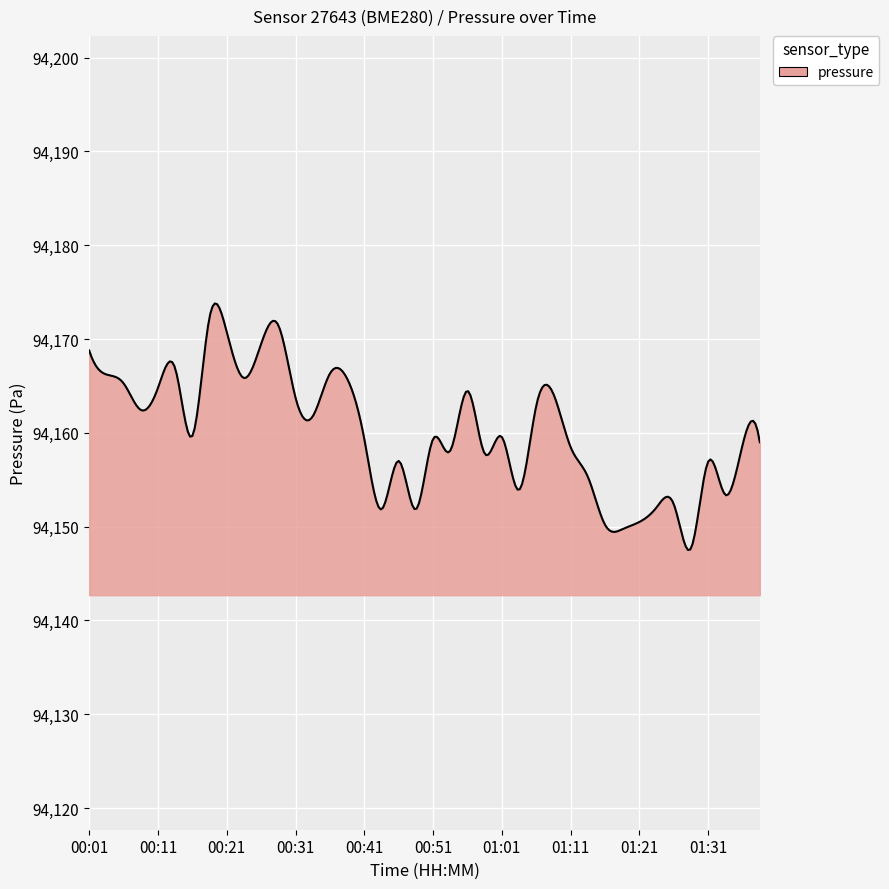

What is the difference between the maximum and minimum values?

26.3